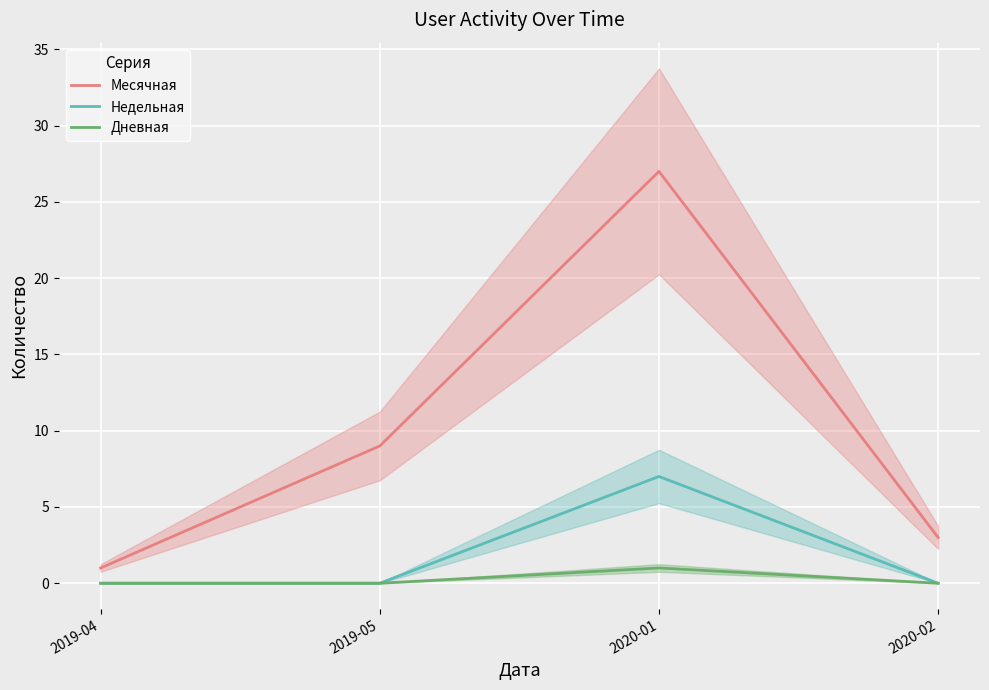

True or false: Месячная has more than 0 interior local peaks.

True